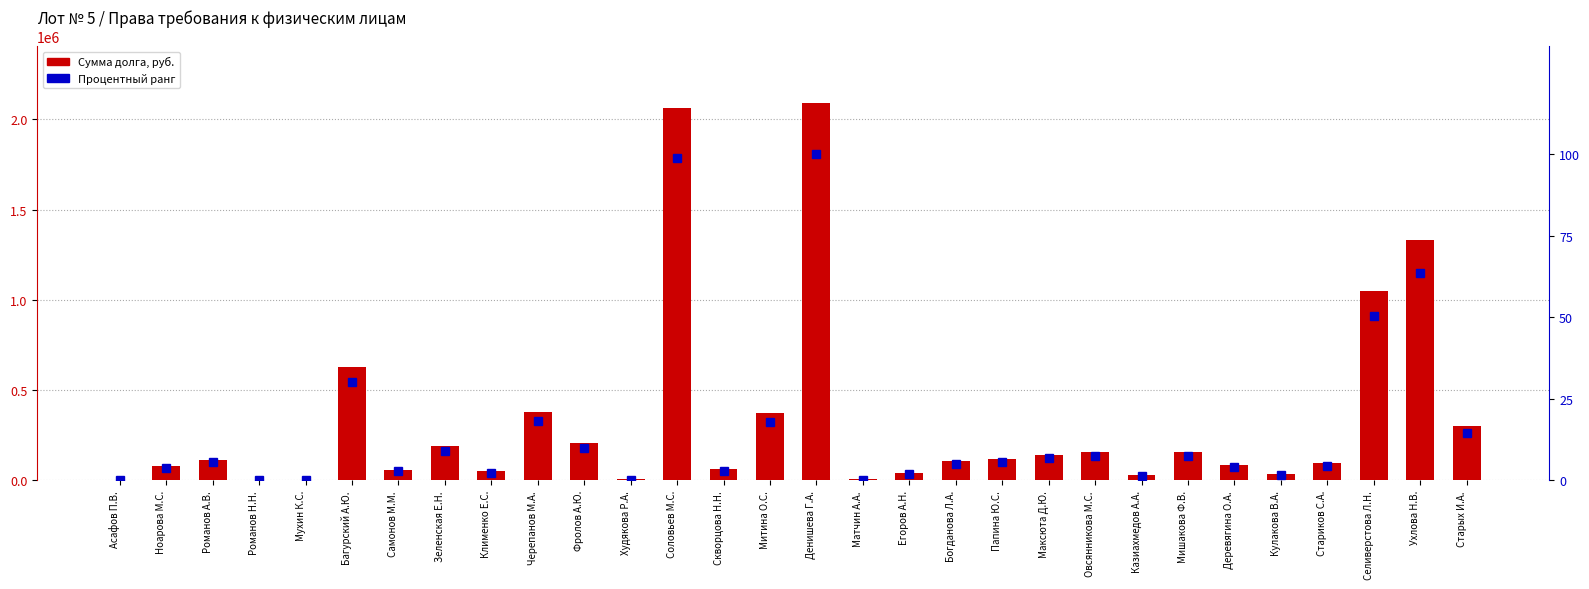

Which series has the largest total across all categories?

Сумма долга, руб.